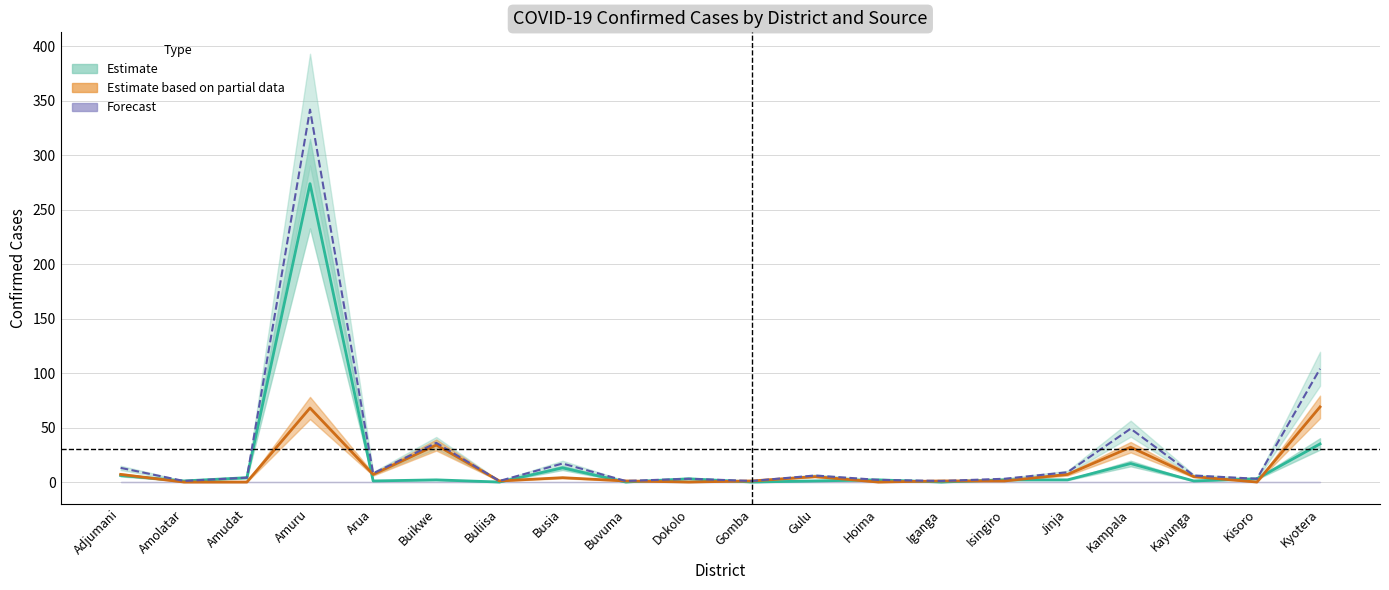

What is the difference between the maximum and minimum values in the Local (partial data) series?

69